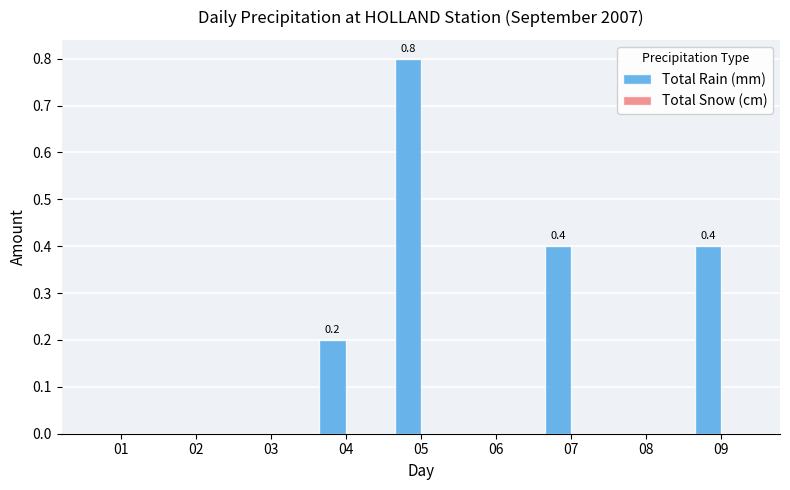

How many data points does each series have?

9